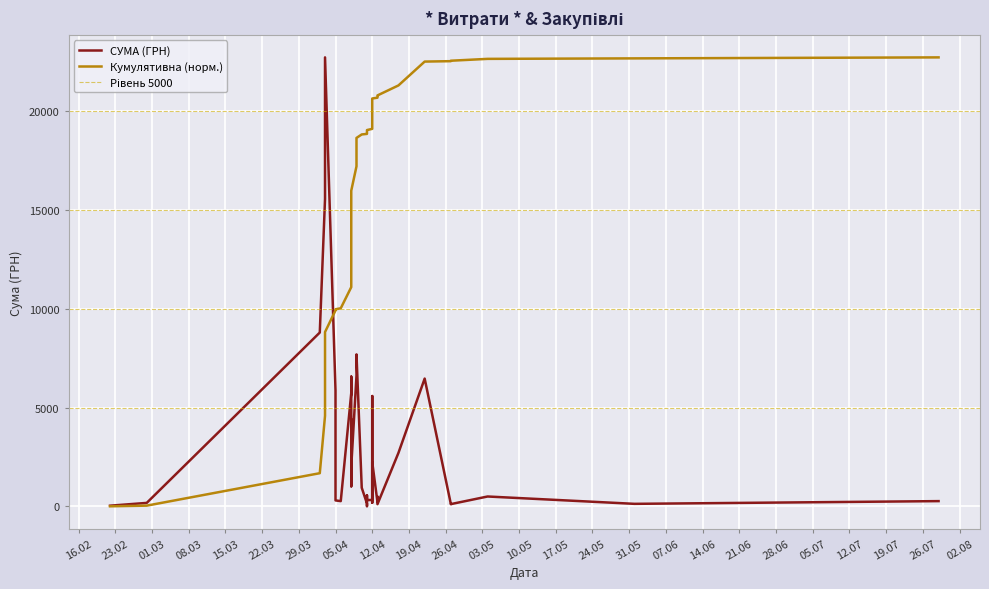

At which category does the chart reach its minimum across all series?

11.04.2016